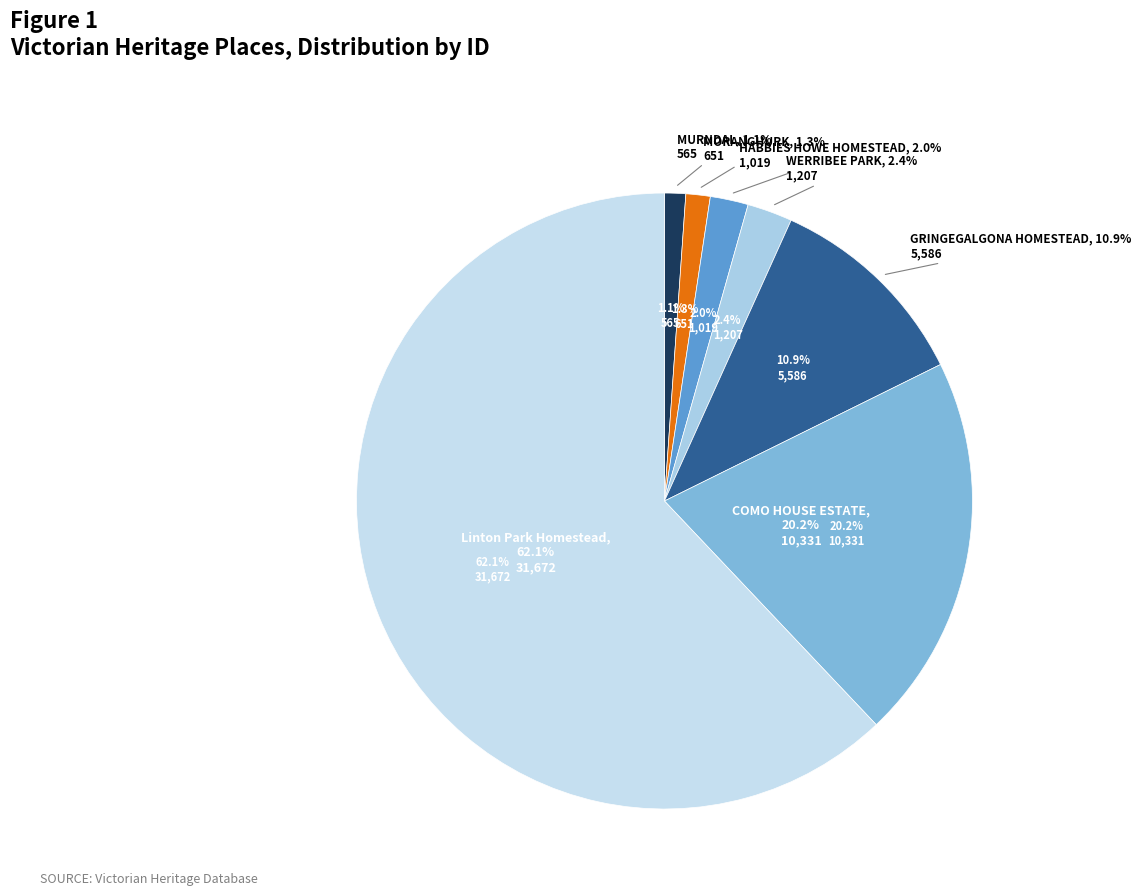

Rank the categories by value from highest to lowest.

Linton Park Homestead, COMO HOUSE ESTATE, GRINGEGALGONA HOMESTEAD, WERRIBEE PARK, HABBIES HOWE HOMESTEAD, MORANGHURK, MURNDAL